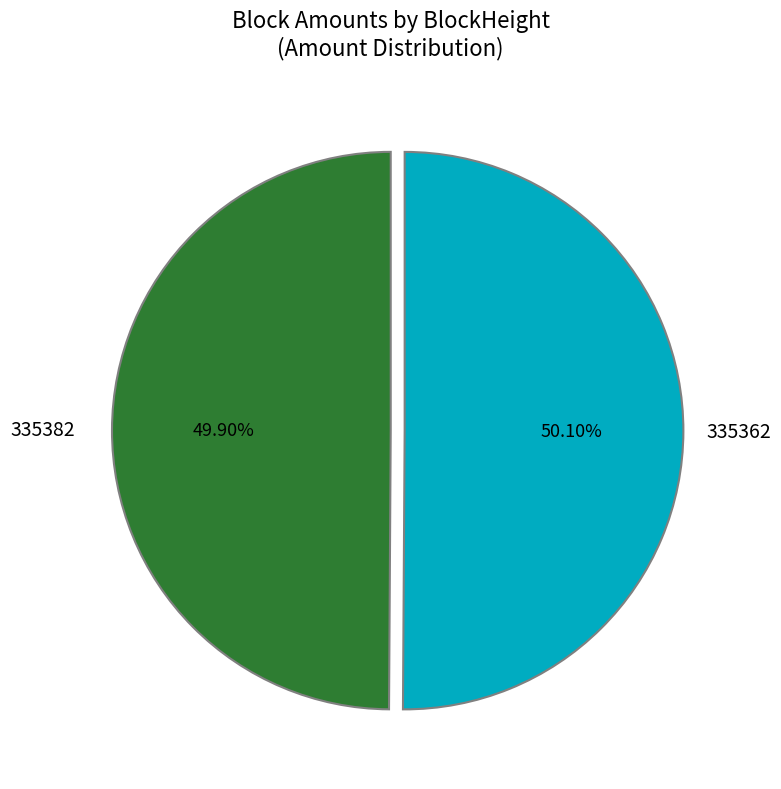

Does any single category account for the majority?

Yes